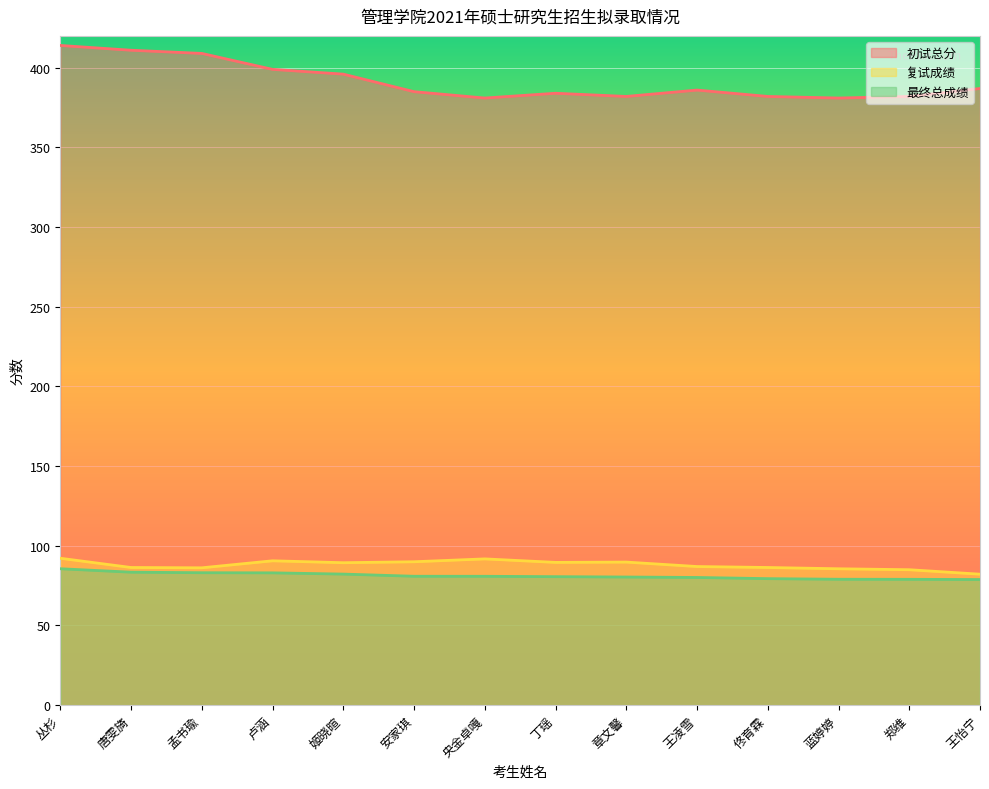

Reading right to left, what are all the values shown in this chart?

初试总分: 王怡宁=387.0	郑维=382.0	蓝婷婷=381.0	佟育霖=382.0	王凌雪=386.0	章文馨=382.0	丁瑶=384.0	央金卓嘎=381.0	安家琪=385.0	姬晓暄=396.0	卢涵=399.0	孟书瑜=409.0	唐雯旖=411.0	丛杉=414.0
复试成绩: 王怡宁=82.2	郑维=85.0	蓝婷婷=85.6	佟育霖=86.4	王凌雪=87.0	章文馨=89.8	丁瑶=89.6	央金卓嘎=91.8	安家琪=90.0	姬晓暄=89.4	卢涵=90.6	孟书瑜=86.2	唐雯旖=86.4	丛杉=92.2
最终总成绩: 王怡宁=78.8	郑维=79.0	蓝婷婷=79.0	佟育霖=79.4	王凌雪=80.1	章文馨=80.4	丁瑶=80.6	央金卓嘎=80.9	安家琪=80.9	姬晓暄=82.3	卢涵=83.0	孟书瑜=83.1	唐雯旖=83.5	丛杉=85.6